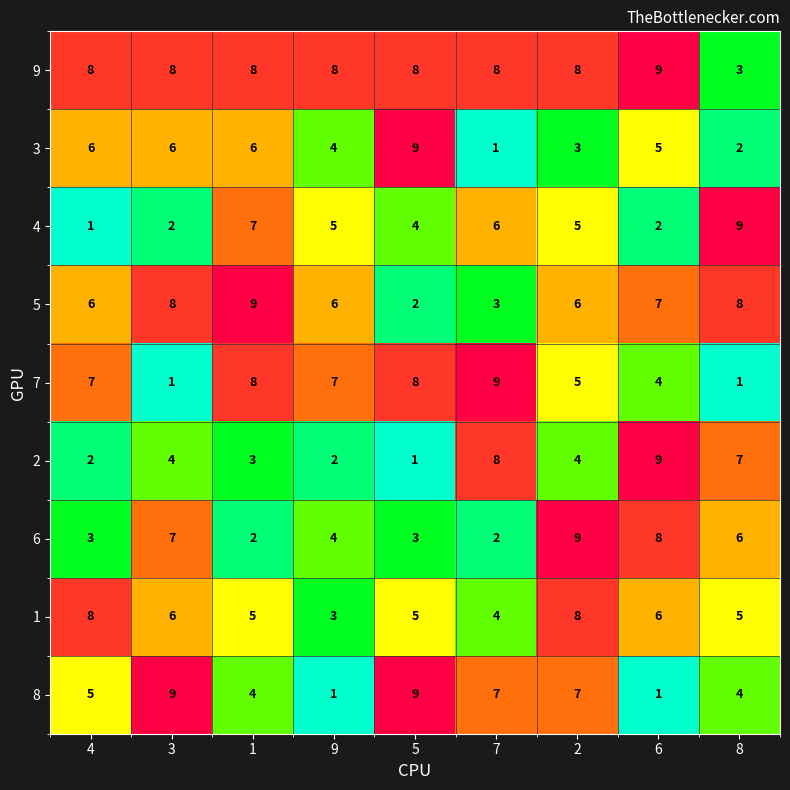

What is the maximum value for 5?

9